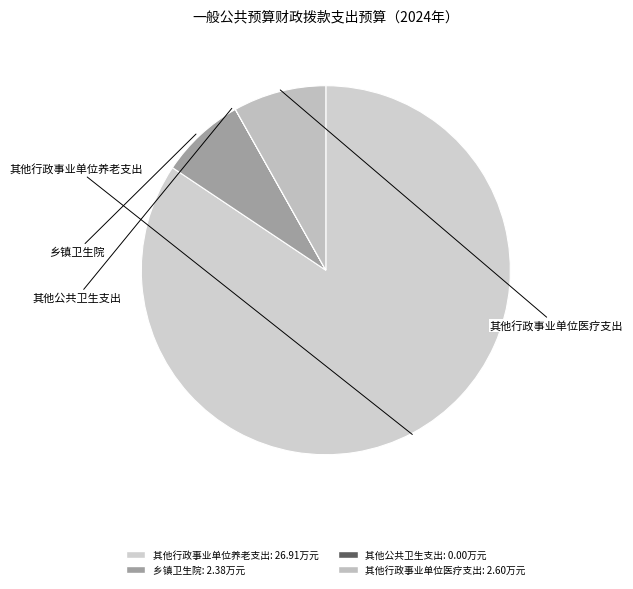

Is there a majority slice in this chart?

Yes